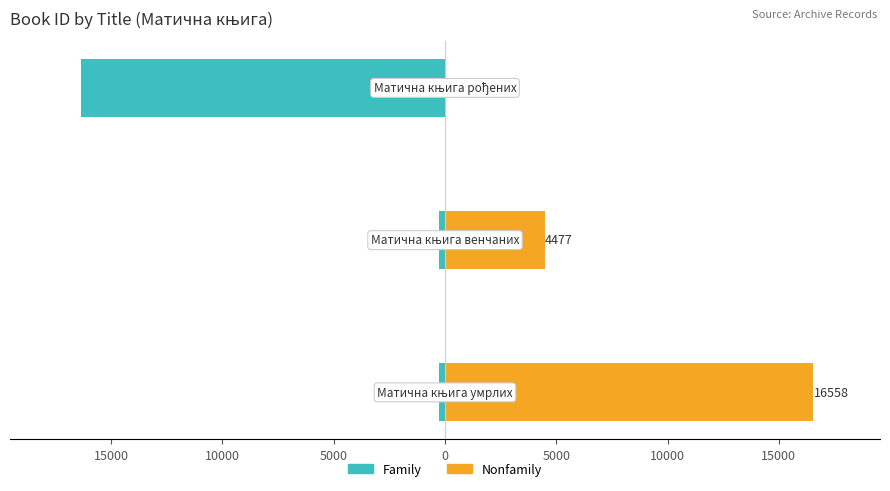

Rank the series at 10000 from highest to lowest value.

Nonfamily, Family